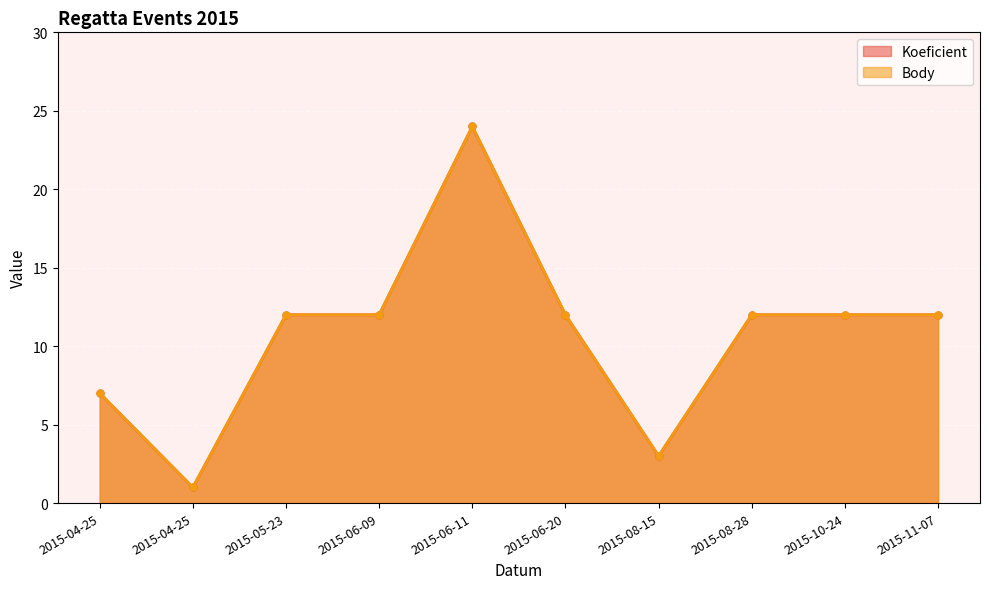

In Body, how many points are lower than both neighbors (excluding endpoints)?

2